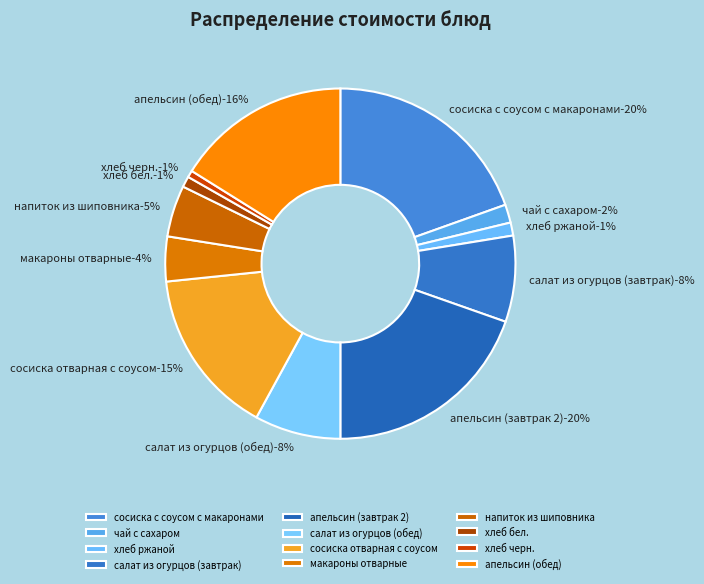

Which category has the biggest portion of the pie?

апельсин (завтрак 2)